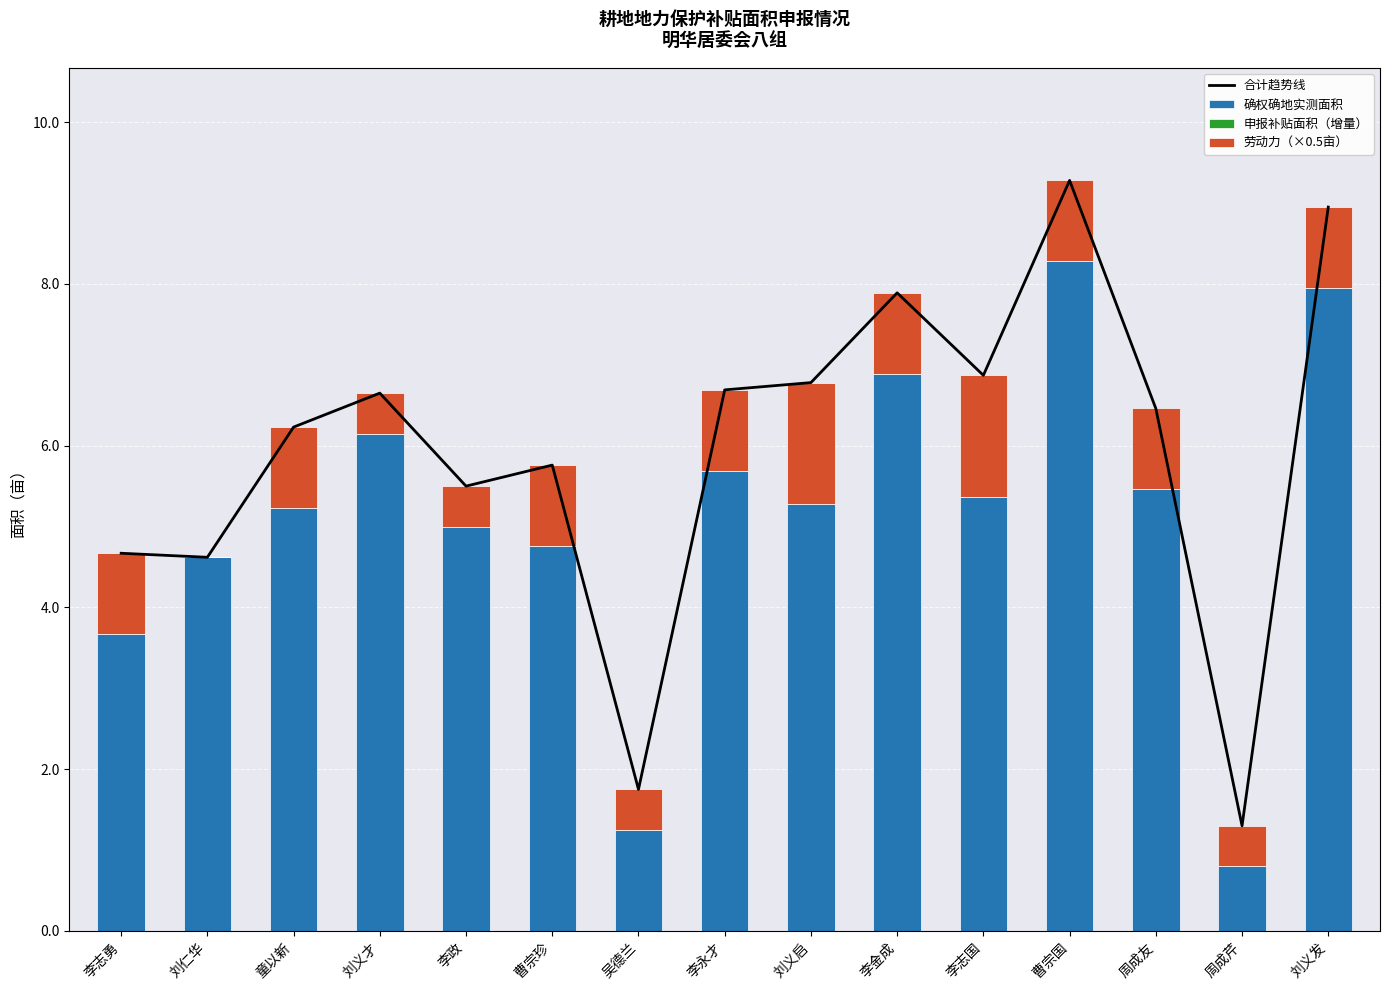

Count the 劳动力（×0.5亩） values in the range 0 to 1.

13